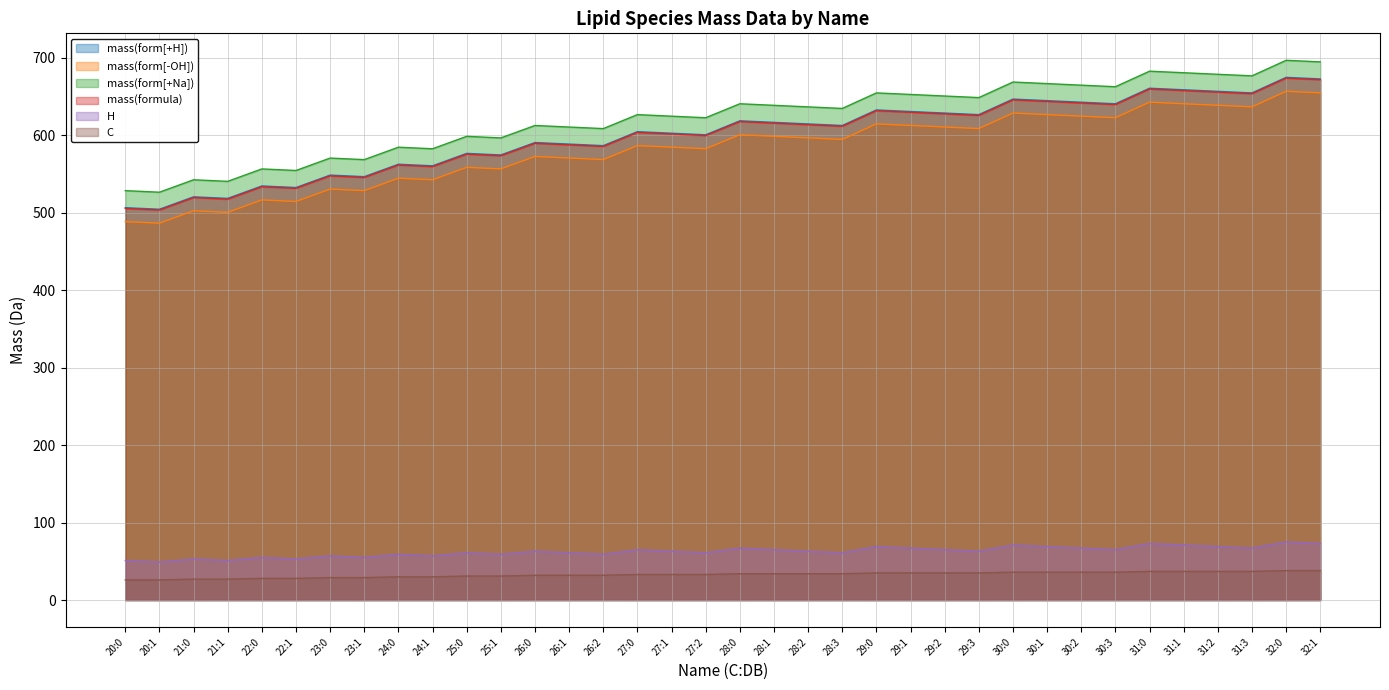

What is the lowest value of the mass(form[+Na]) series?

526.3